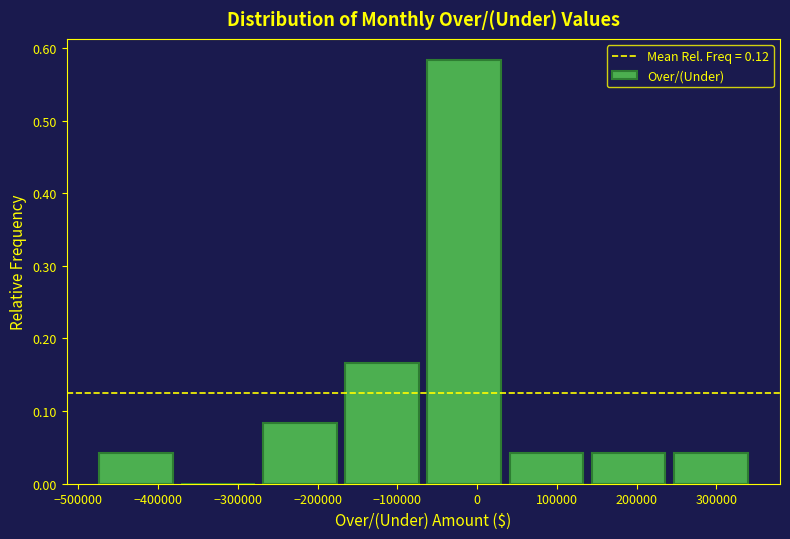

What is the height of the bar covering 250000 to 350000 on the x-axis? Neither the bar edges nor the heights are printed on the chart, so give them approximately, as read against the axes.

0.04